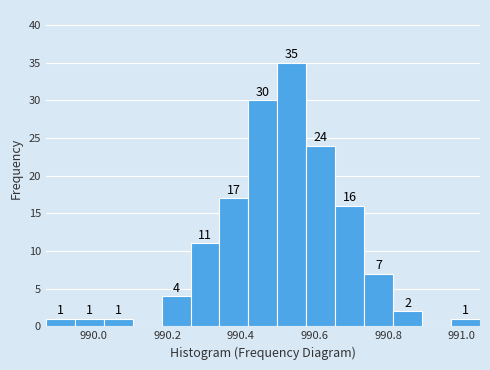

Read against the x-axis, roughly where is the centre of the tallest bar?

990.54